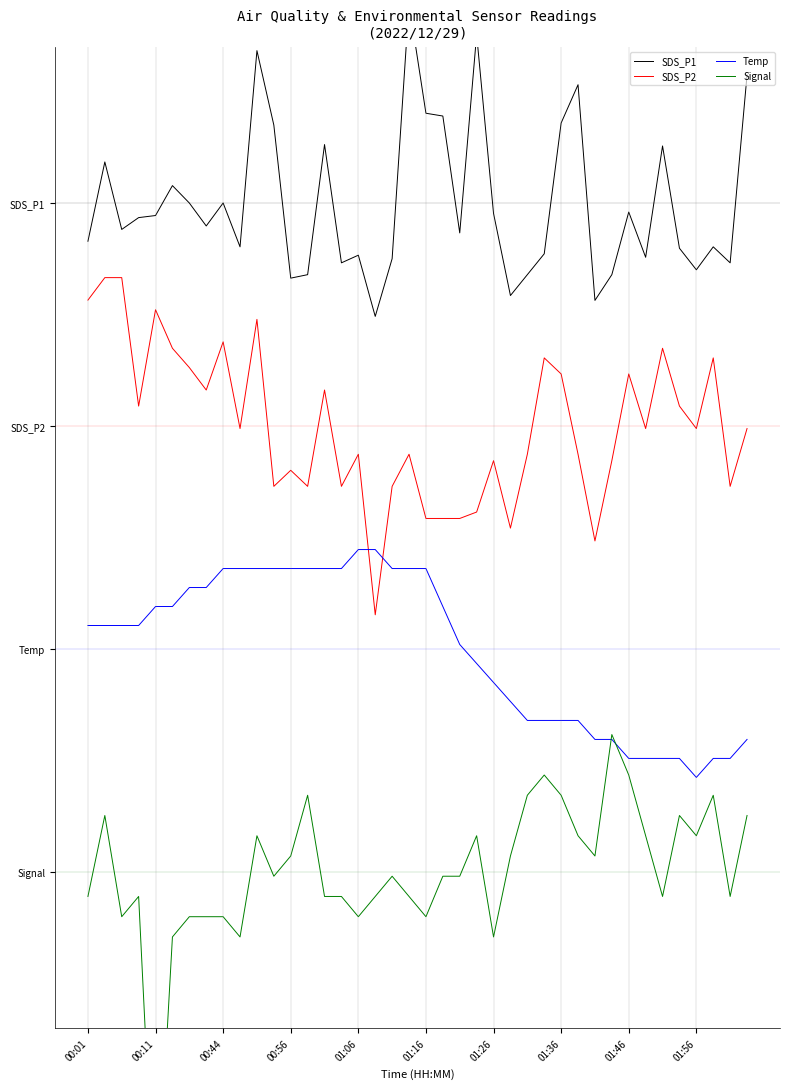

How many interior local valleys does the SDS_P1 series have?

12